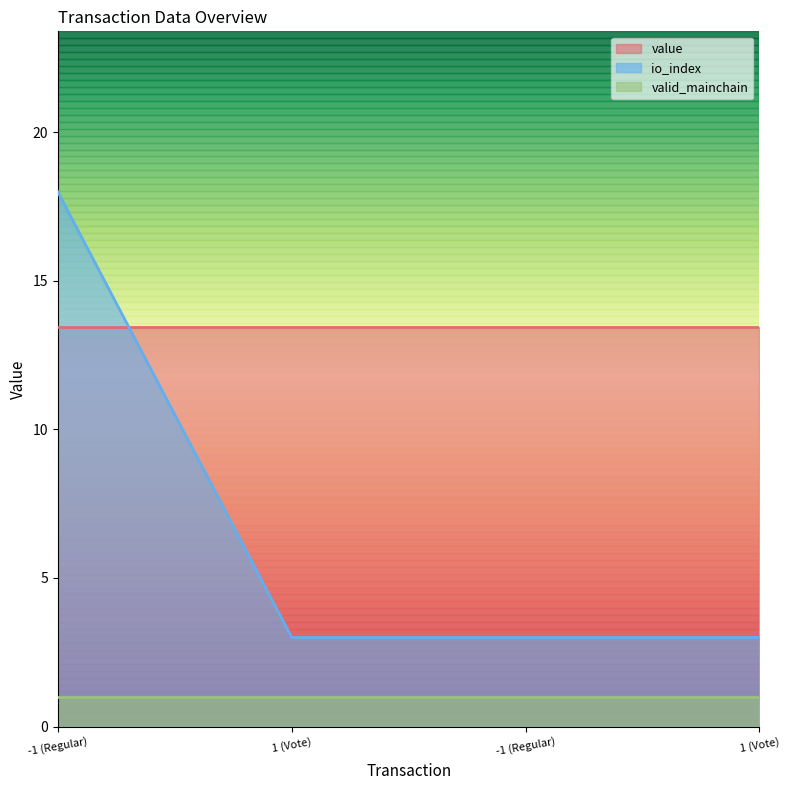

Reading left to right, list all the values displayed in this chart.

value: 13.4	13.4	13.4	13.4
io_index: 18.0	3.0	3.0	3.0
valid_mainchain: 1.0	1.0	1.0	1.0